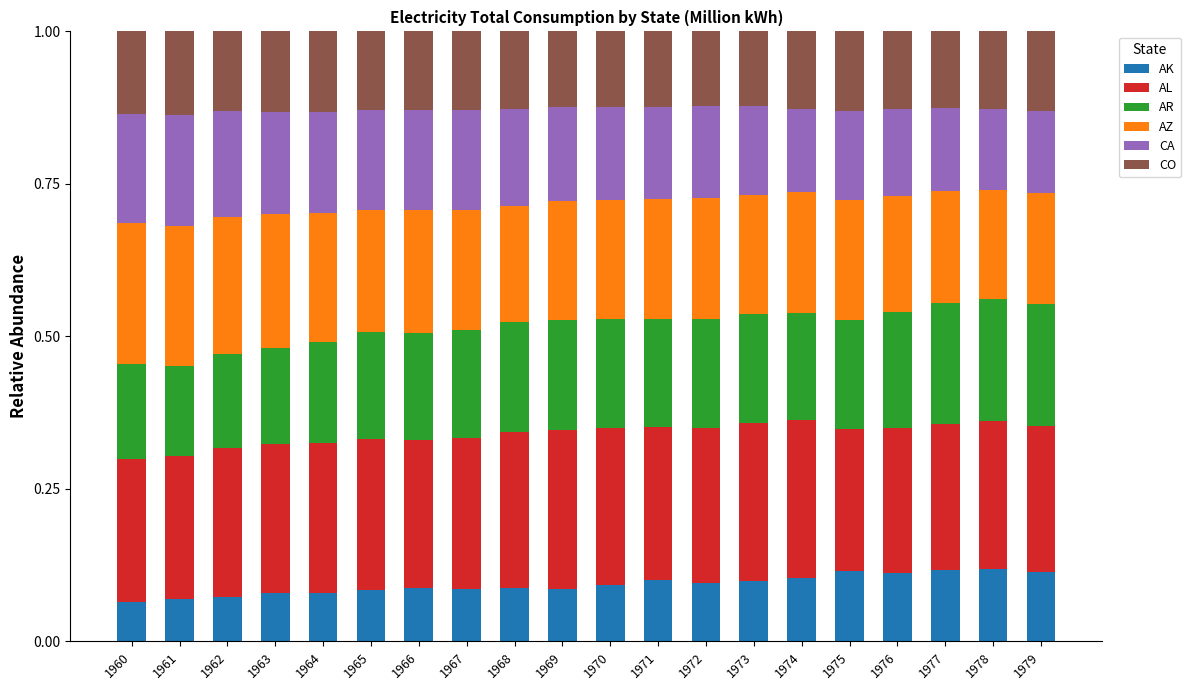

What is the total value across all series at 1978?

1.0